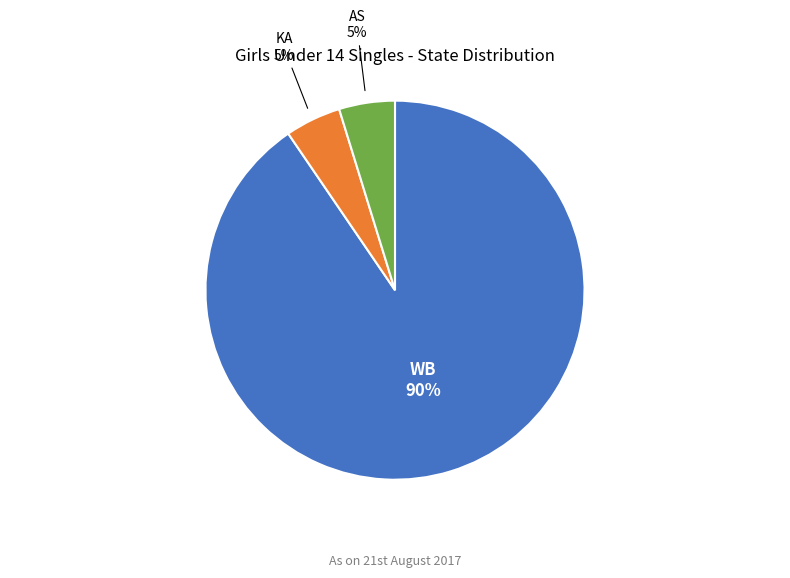

Approximately how many times larger is the value at KA compared to AS?

1.0